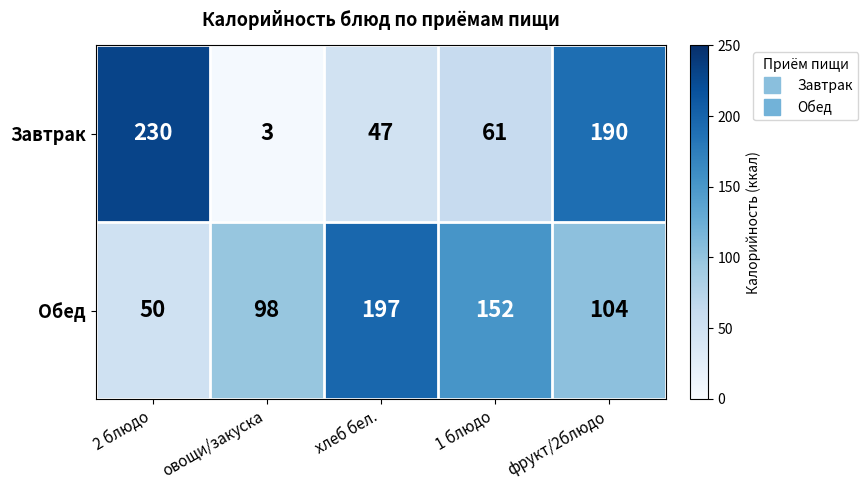

Reading left to right, transcribe all the data shown in this chart.

Завтрак: 230	3	47	61	190
Обед: 50	98	197	152	104